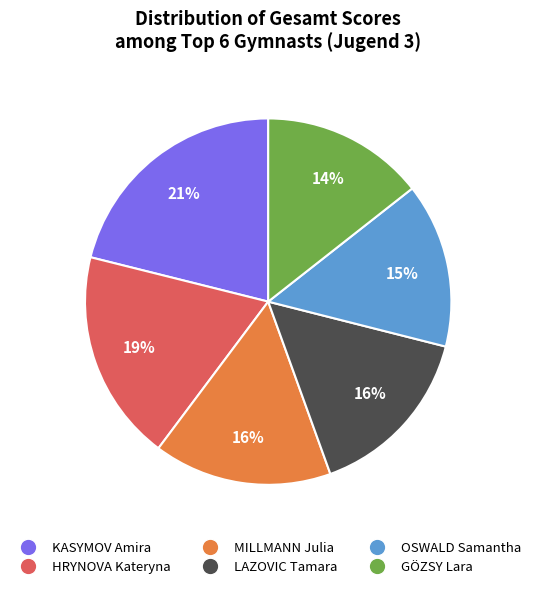

Is there a majority slice in this chart?

No